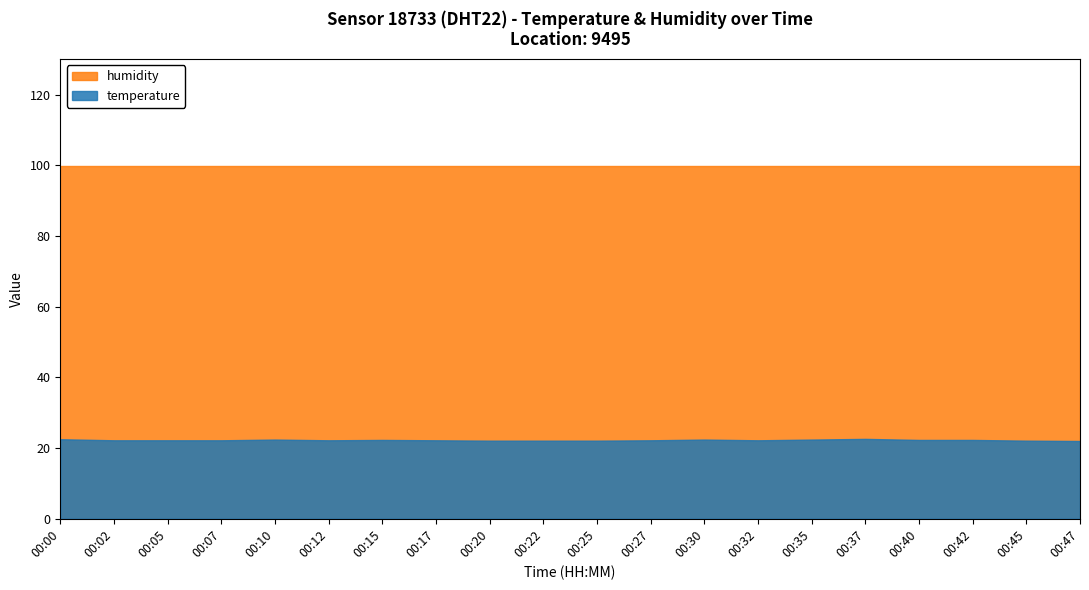

Reading left to right, list all the values displayed in this chart.

temperature: 00:00=22.5	00:02=22.2	00:05=22.2	00:07=22.2	00:10=22.4	00:12=22.2	00:15=22.3	00:17=22.2	00:20=22.1	00:22=22.1	00:25=22.1	00:27=22.2	00:30=22.4	00:32=22.2	00:35=22.4	00:37=22.6	00:40=22.3	00:42=22.3	00:45=22.1	00:47=22.0
humidity: 00:00=99.9	00:02=99.9	00:05=99.9	00:07=99.9	00:10=99.9	00:12=99.9	00:15=99.9	00:17=99.9	00:20=99.9	00:22=99.9	00:25=99.9	00:27=99.9	00:30=99.9	00:32=99.9	00:35=99.9	00:37=99.9	00:40=99.9	00:42=99.9	00:45=99.9	00:47=99.9